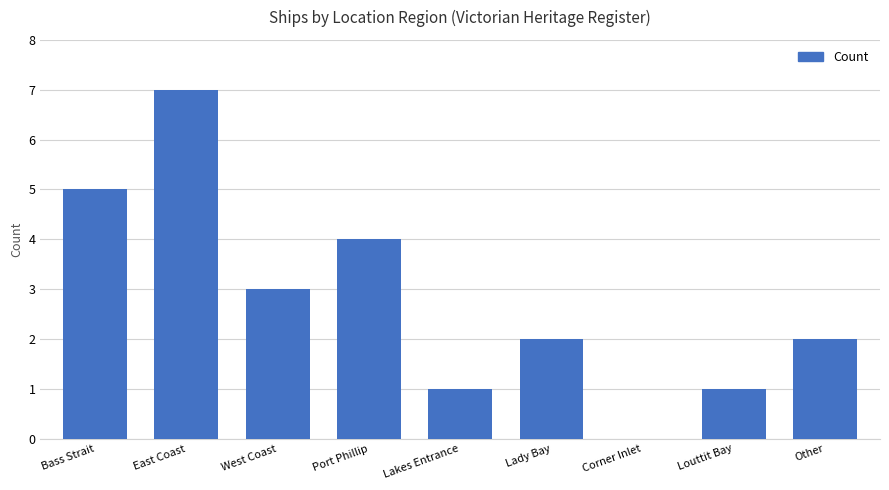

How many series are shown in this chart?

1